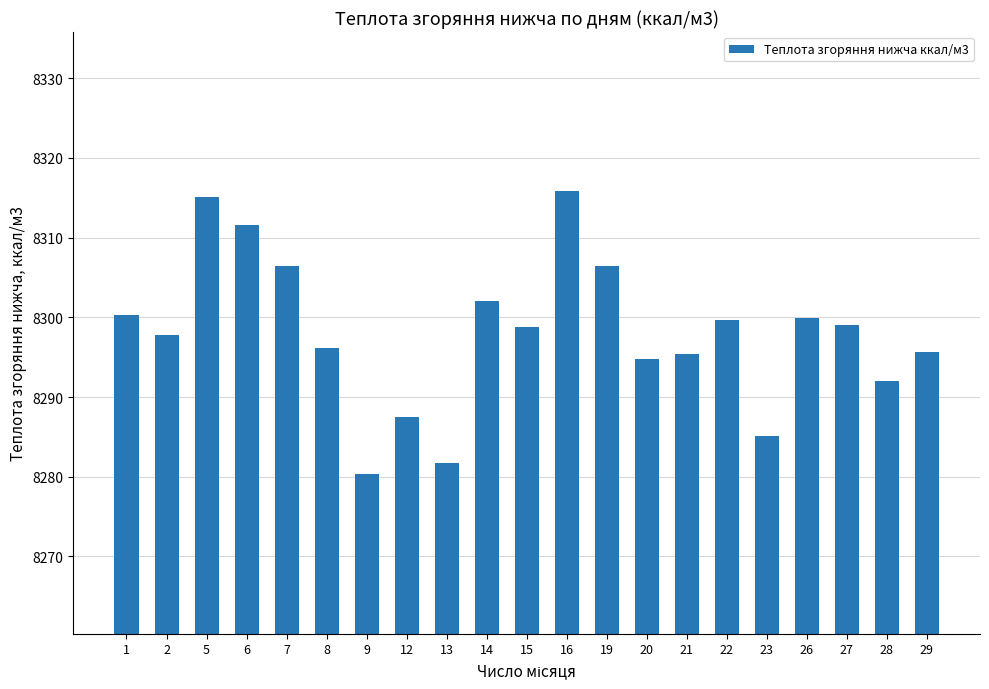

Read the value at 16.

8315.8